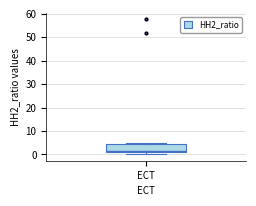

Read this box plot against the y-axis: the position of the median line, the range covered by the box, and the ends of both whiskers. The values are not printed on the chart, so give them approximately, as read against the axis.

median 2, box 1 to 4, whiskers 0 to 5